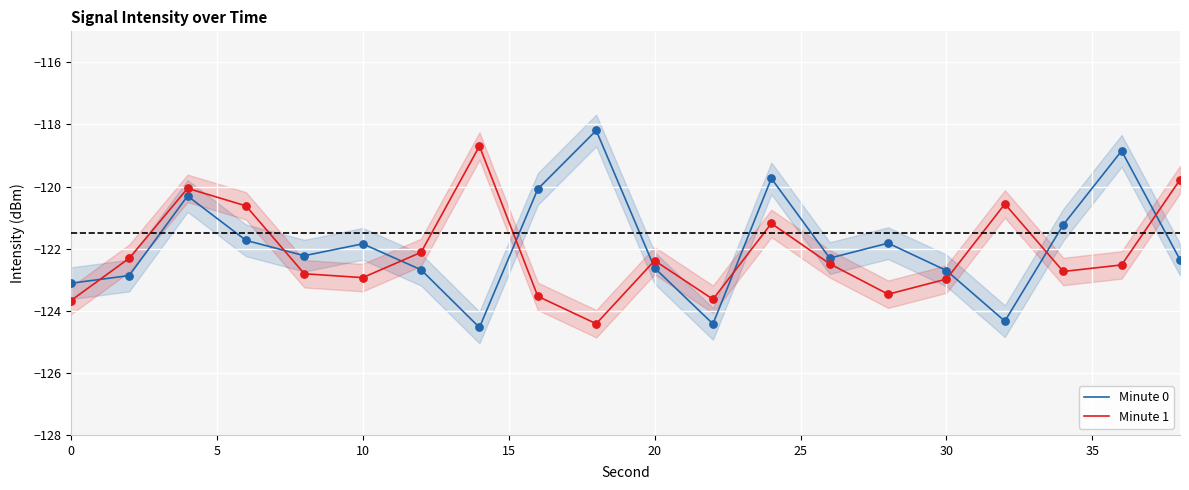

Which series has the largest Y range (max minus min)?

Minute 0